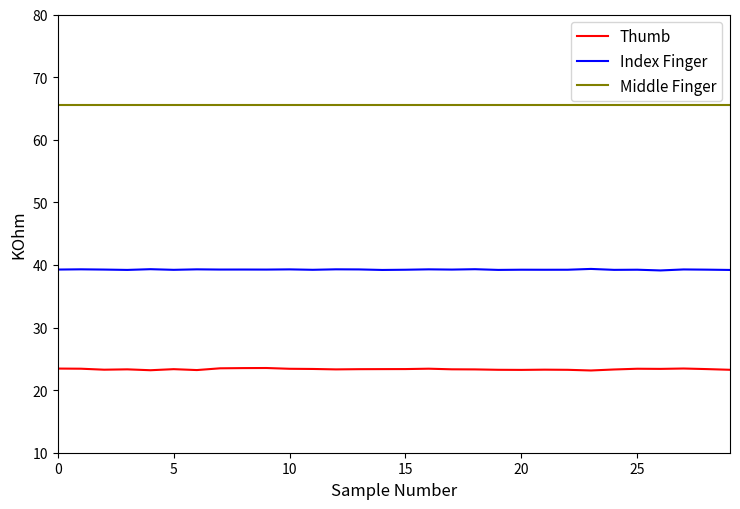

True or false: Index Finger and Middle Finger cross at least once.

False